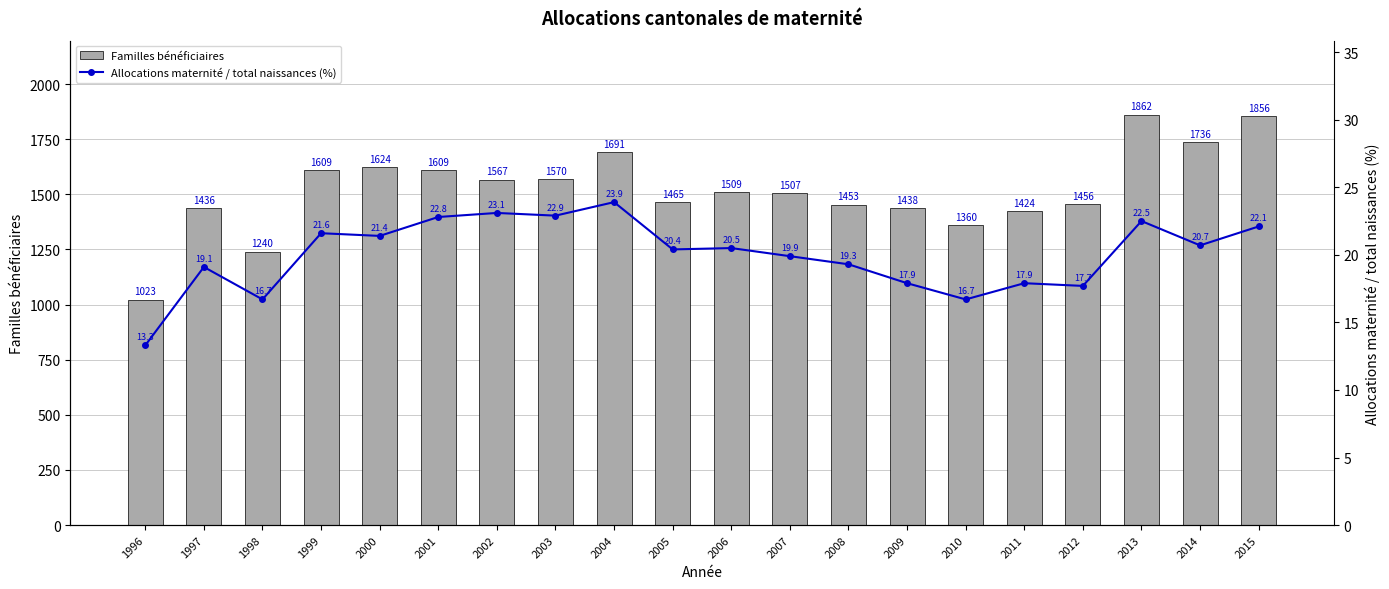

Reading left to right, what are all the values shown in this chart?

Familles bénéficiaires: 1996=1023.0	1997=1436.0	1998=1240.0	1999=1609.0	2000=1624.0	2001=1609.0	2002=1567.0	2003=1570.0	2004=1691.0	2005=1465.0	2006=1509.0	2007=1507.0	2008=1453.0	2009=1438.0	2010=1360.0	2011=1424.0	2012=1456.0	2013=1862.0	2014=1736.0	2015=1856.0
Allocations maternité / total naissances (%): 1996=13.3	1997=19.1	1998=16.7	1999=21.6	2000=21.4	2001=22.8	2002=23.1	2003=22.9	2004=23.9	2005=20.4	2006=20.5	2007=19.9	2008=19.3	2009=17.9	2010=16.7	2011=17.9	2012=17.7	2013=22.5	2014=20.7	2015=22.1